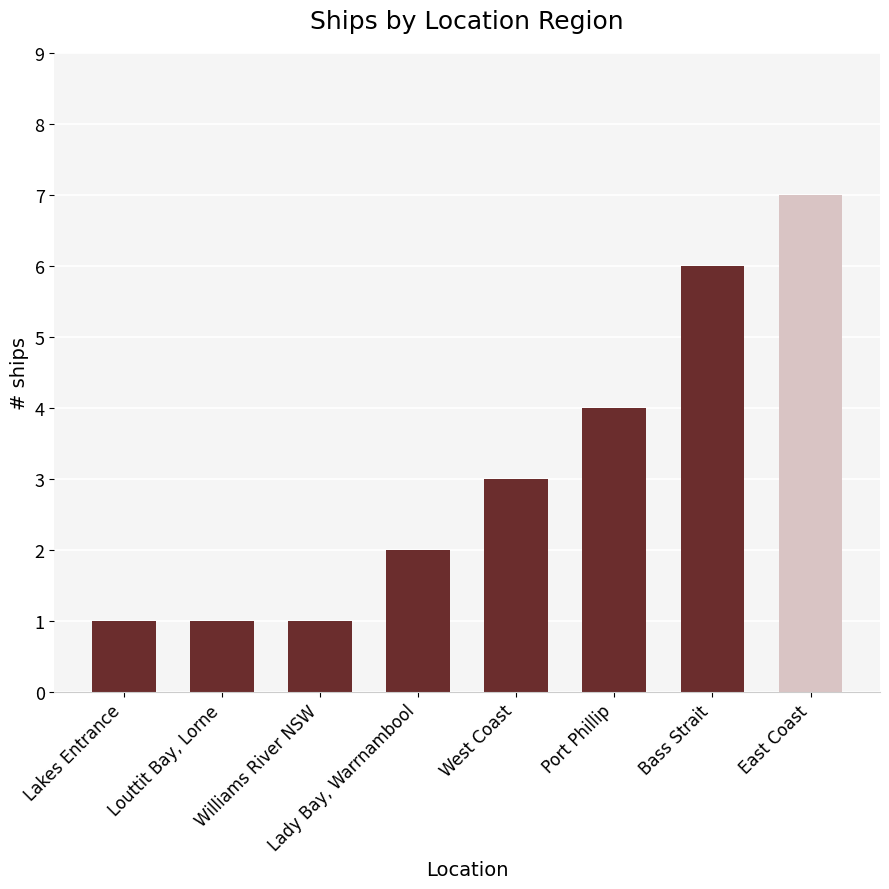

Does the chart contain stacked bars?

No